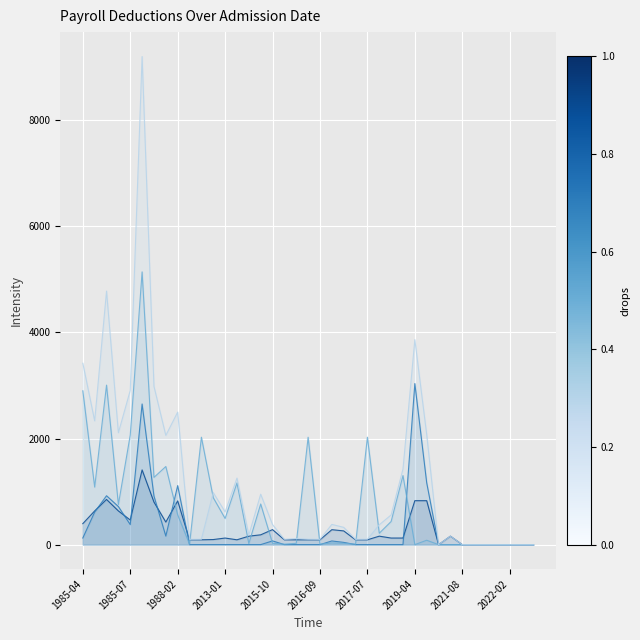

How many lines are shown in the chart?

4